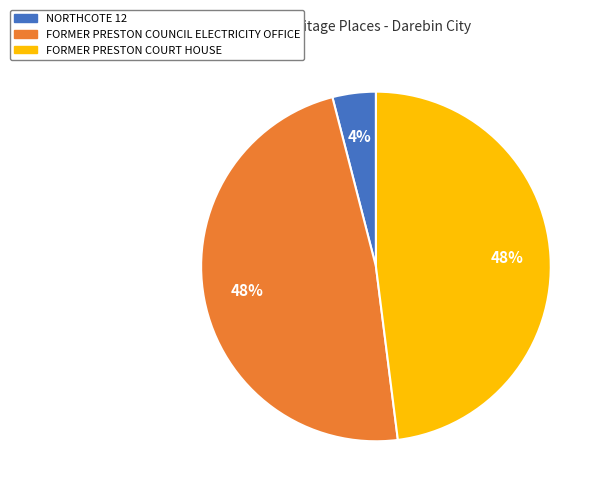

True or false: NORTHCOTE 12 accounts for 19% of the total.

False